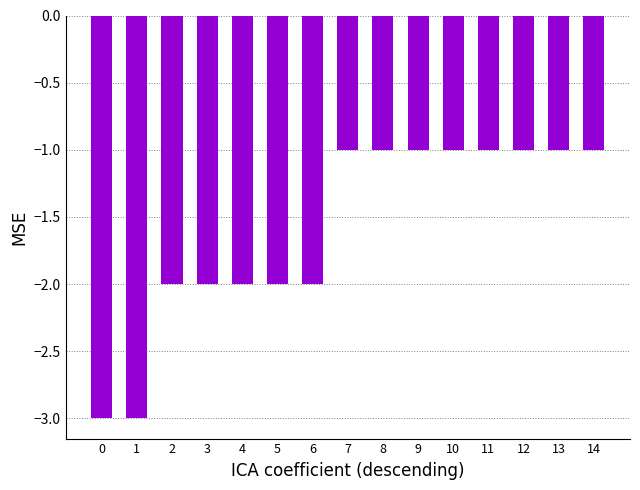

What is the difference between the maximum and minimum values?

2